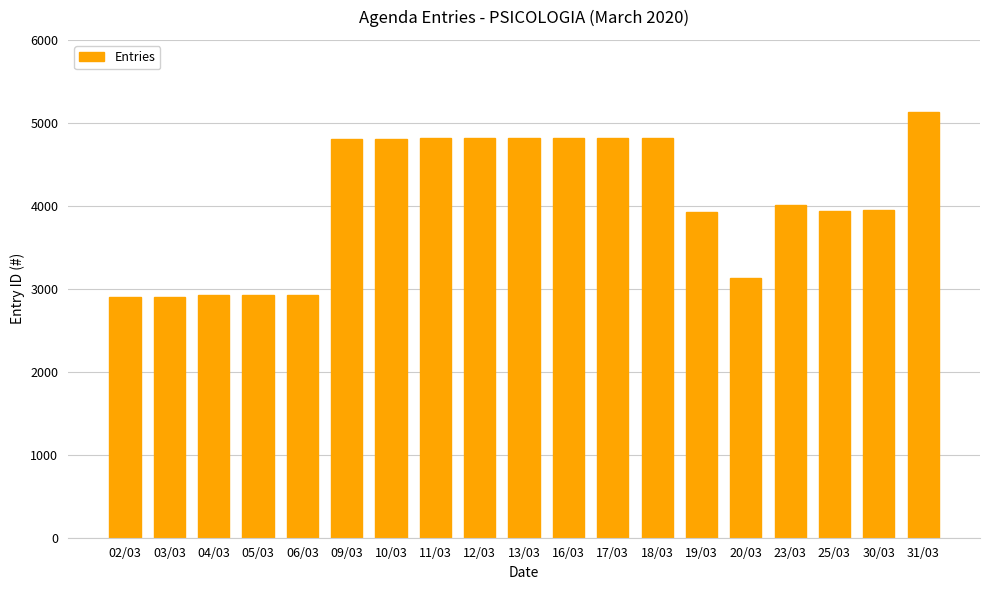

What is the sum of the values at 18/03 and 03/03?

7717